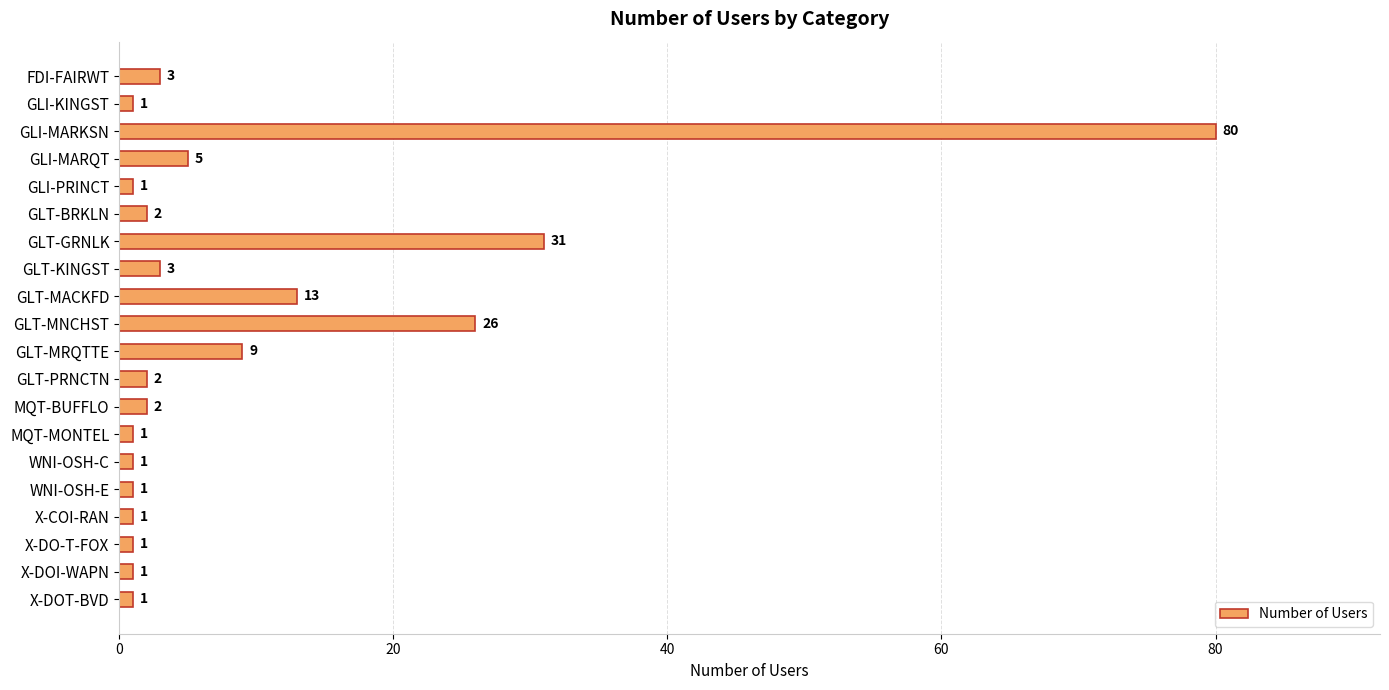

Which category has the highest value across all series?

GLI-MARKSN